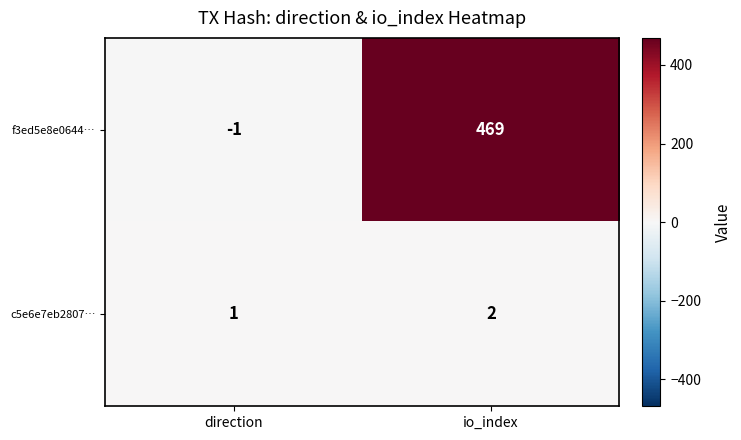

Which series has the largest range (max minus min)?

f3ed5e8e0644…